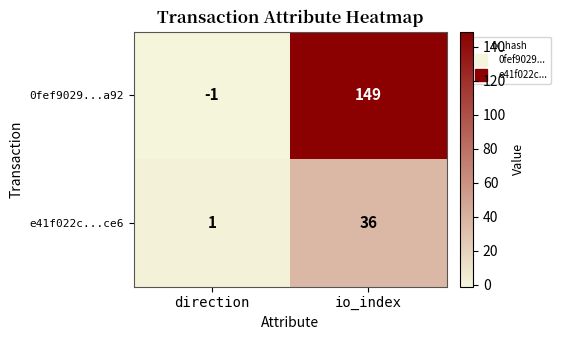

Reading left to right, list all the values displayed in this chart.

0fef9029...a92: -1	149
e41f022c...ce6: 1	36